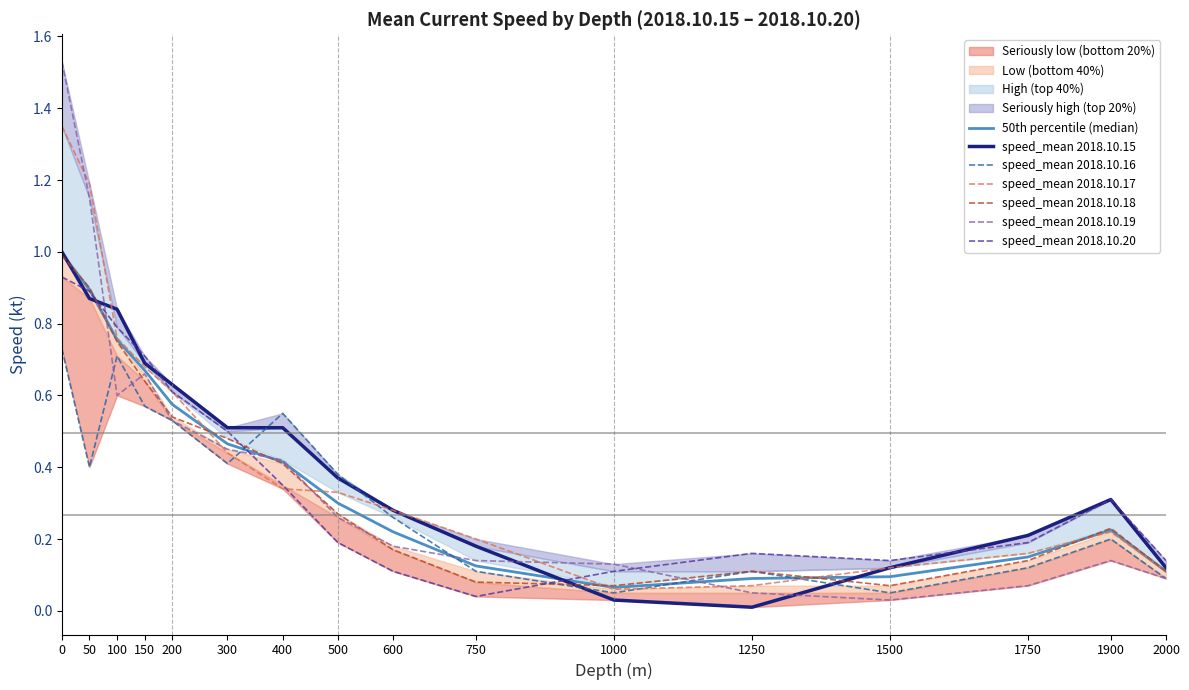

True or false: speed_mean 2018.10.17 has a value of 0.3 at 600.

True